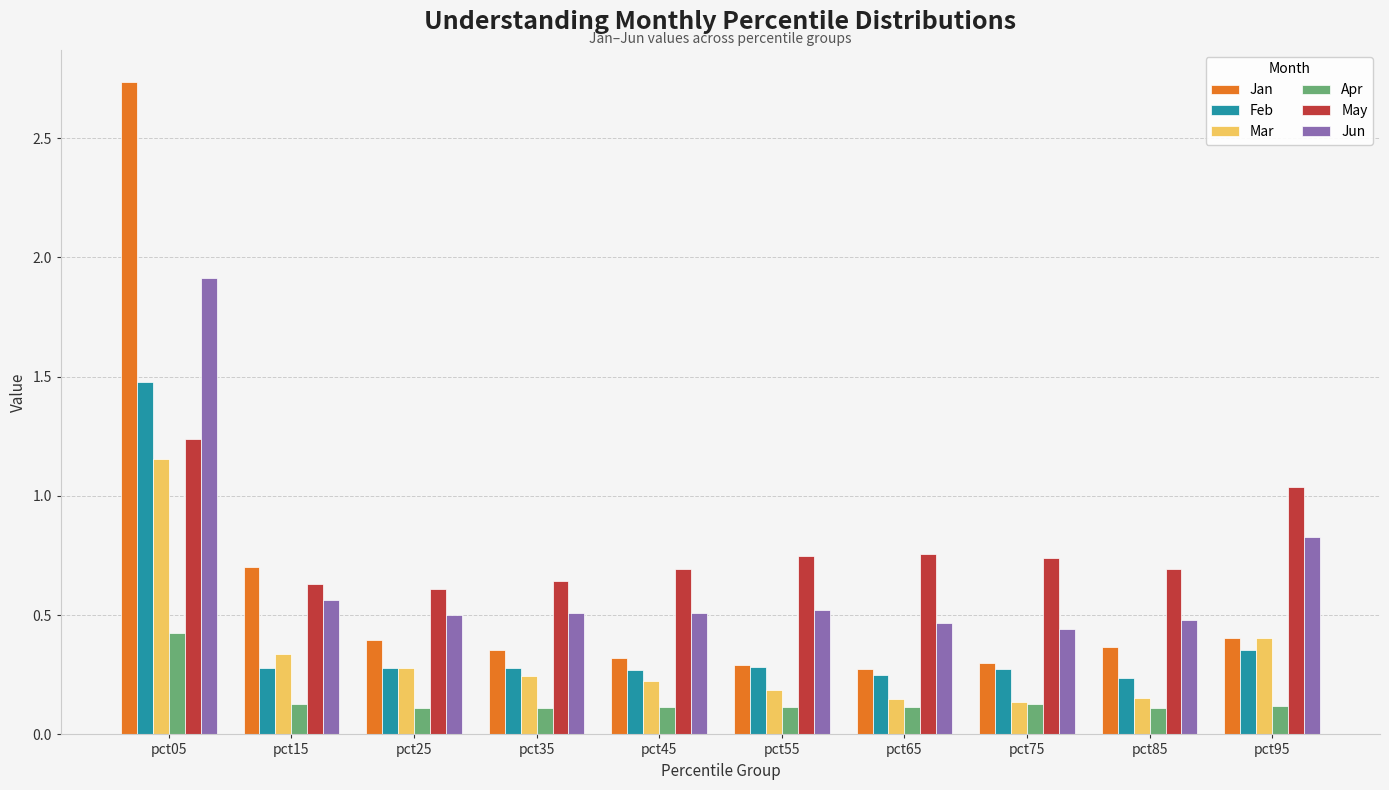

Is it true that Feb equals 0.2 at pct95?

False